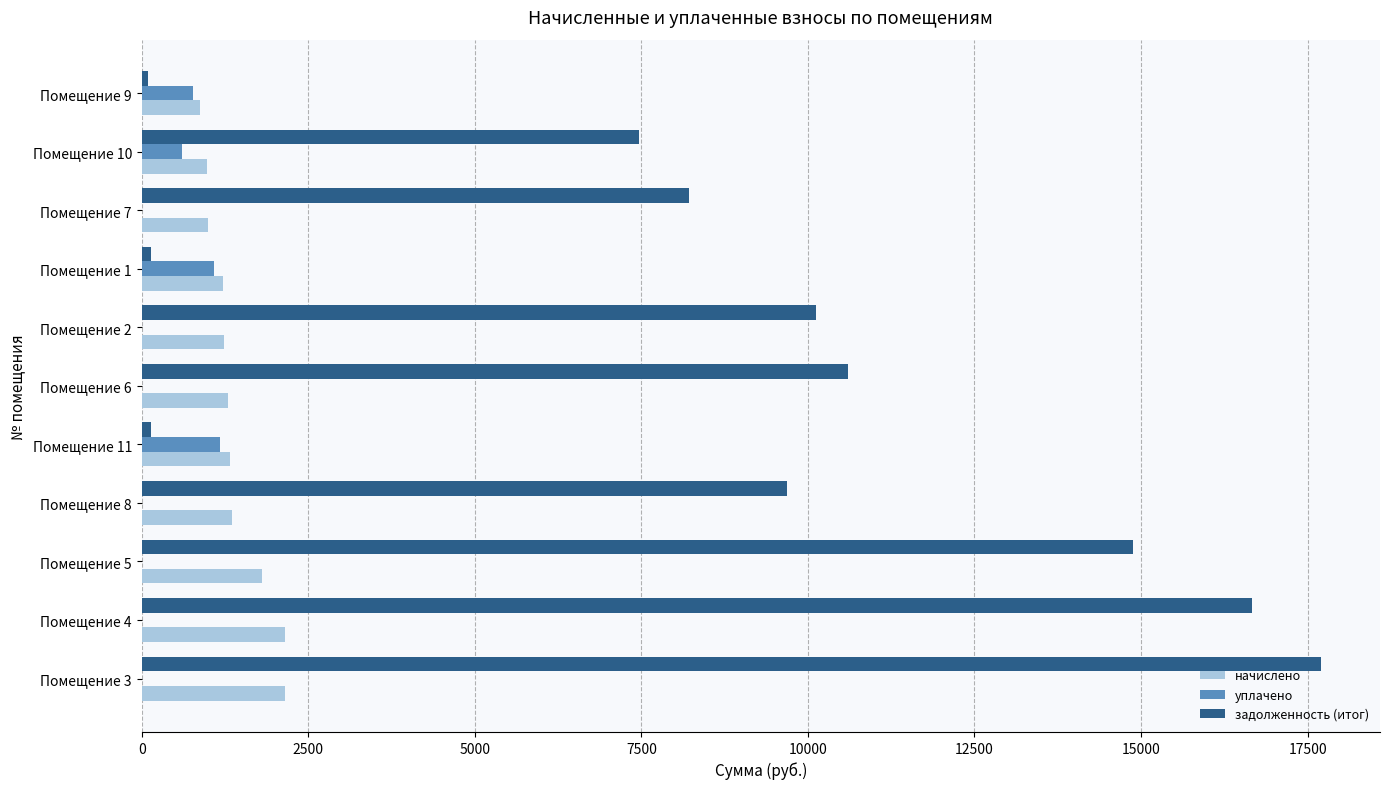

What is the sum of the начислено values at Помещение 5 and Помещение 8?

3167.2